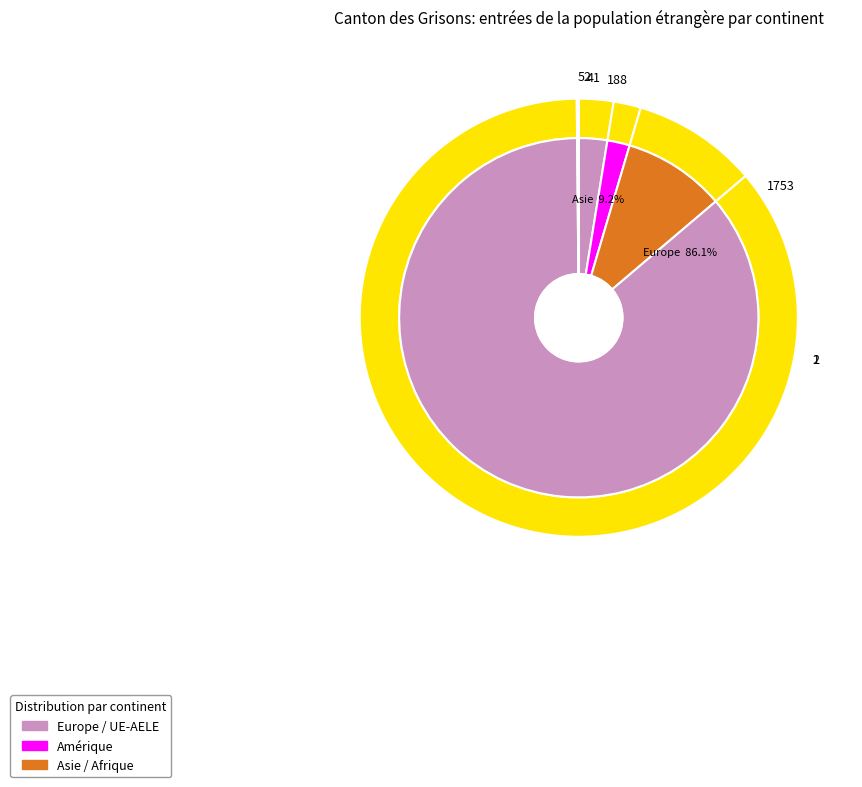

Does Europe account for over 50% of the chart?

Yes